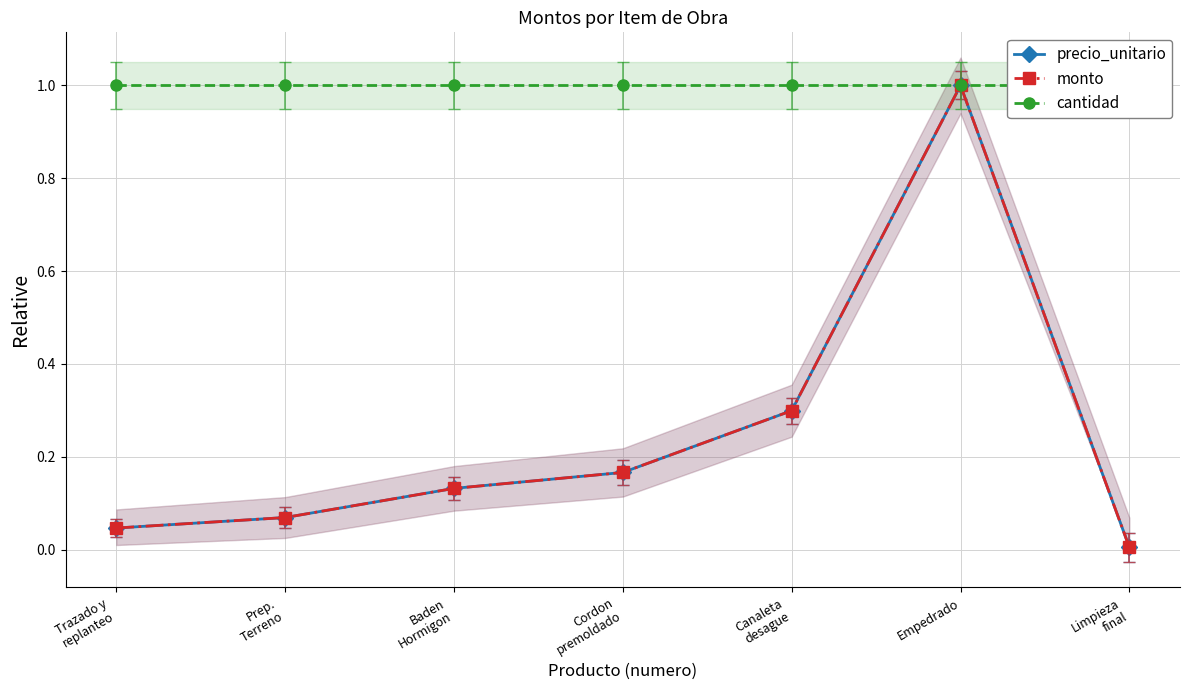

Reading left to right, list all the values displayed in this chart.

precio_unitario: 0.0	0.1	0.1	0.2	0.3	1.0	0.0
monto: 0.0	0.1	0.1	0.2	0.3	1.0	0.0
cantidad: 1.0	1.0	1.0	1.0	1.0	1.0	1.0